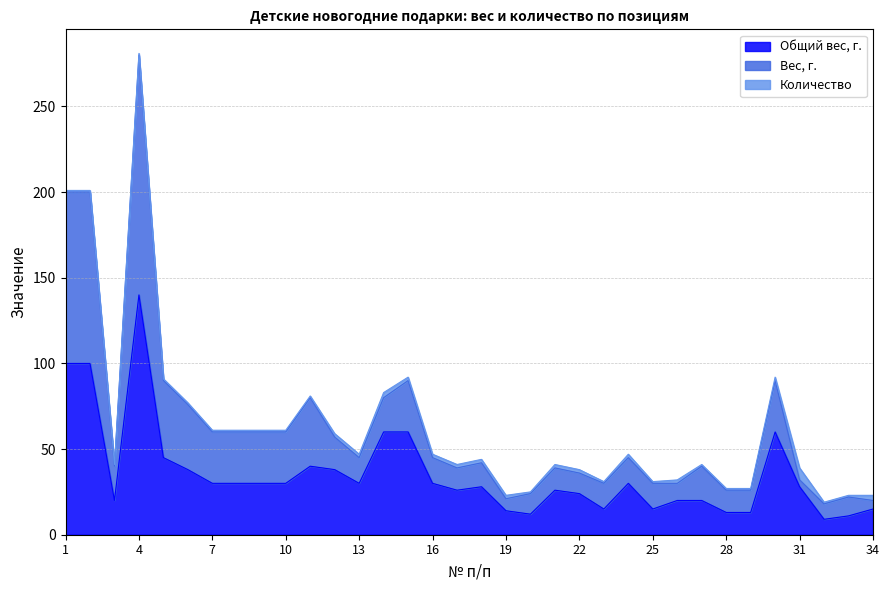

What is the value of the Общий вес, г. point at the 24th from the left?

30